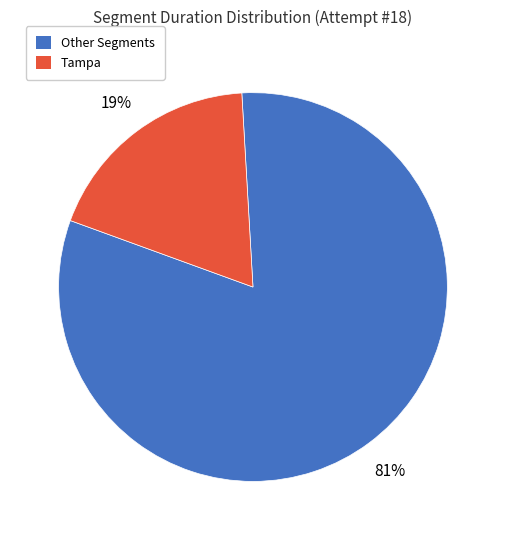

Combined, do Tampa and Other Segments account for over 50%?

Yes